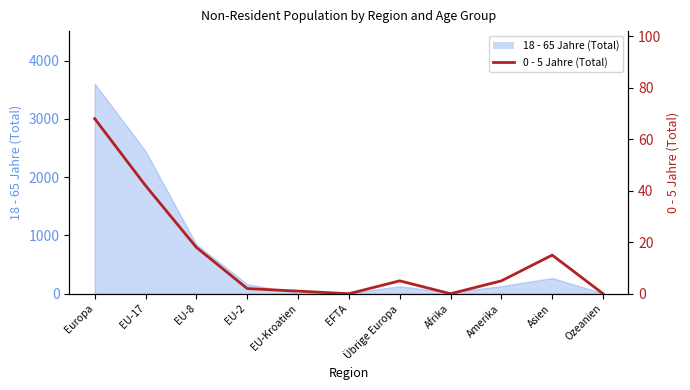

True or false: the data shows 5 at Übrige Europa.

True